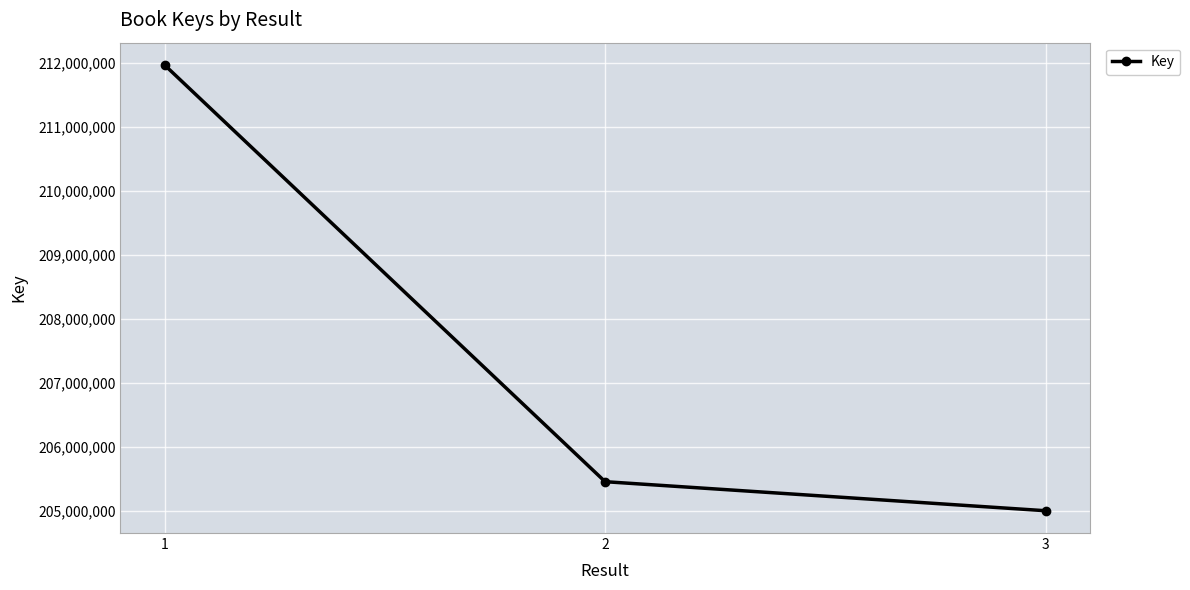

Rank the categories by value from lowest to highest.

3, 2, 1